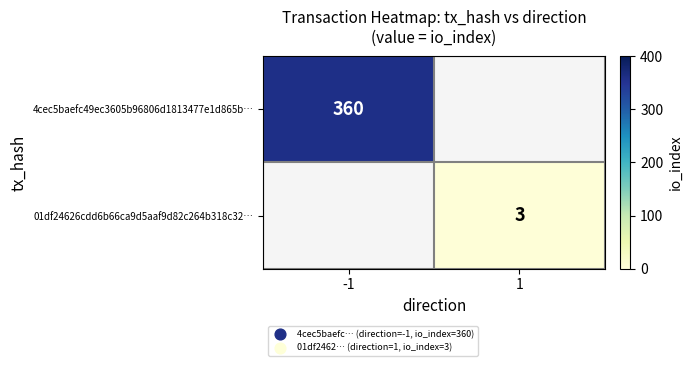

The value of 4cec5baefc49ec3605b96806d1813477e1d865b… at -1 is 156. True or false?

False